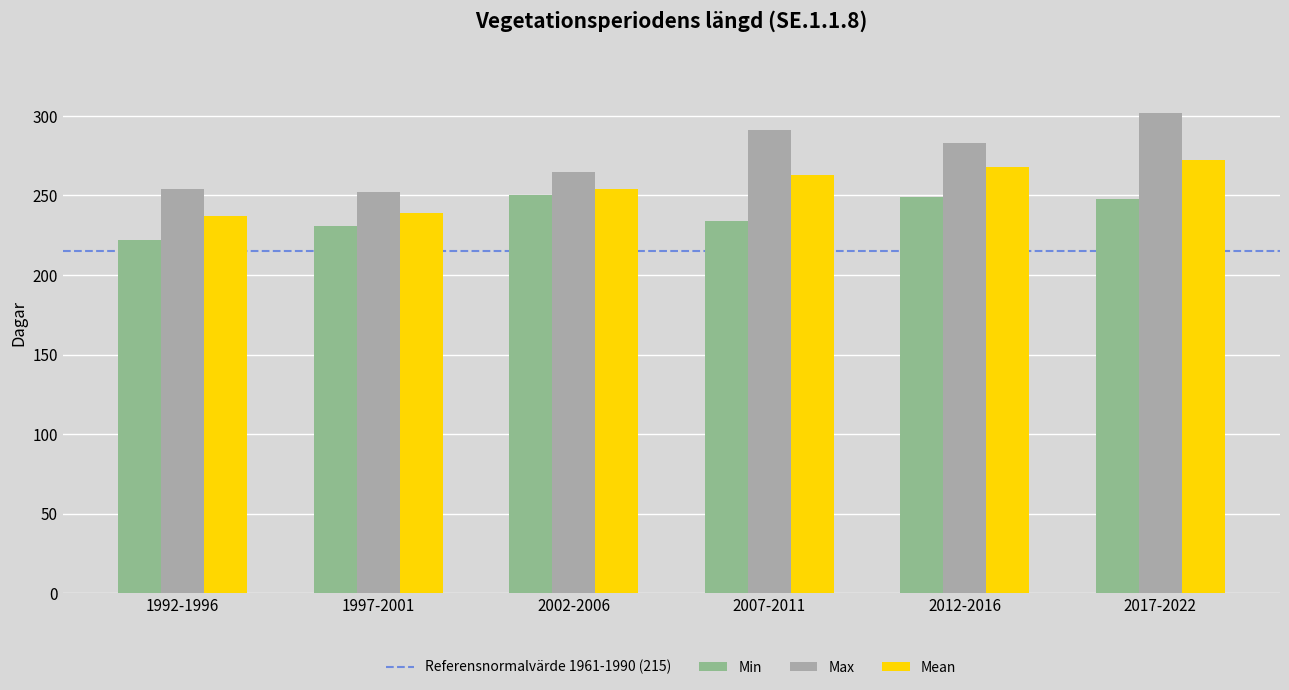

The Max series shows 446 at 2002-2006. True or false?

False